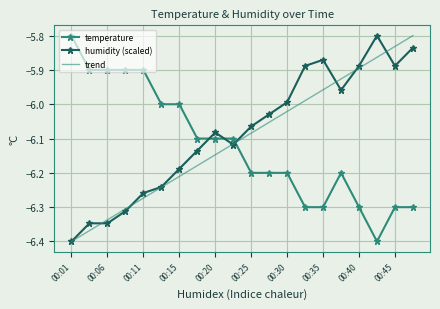

How many categories are shown in the chart?

20